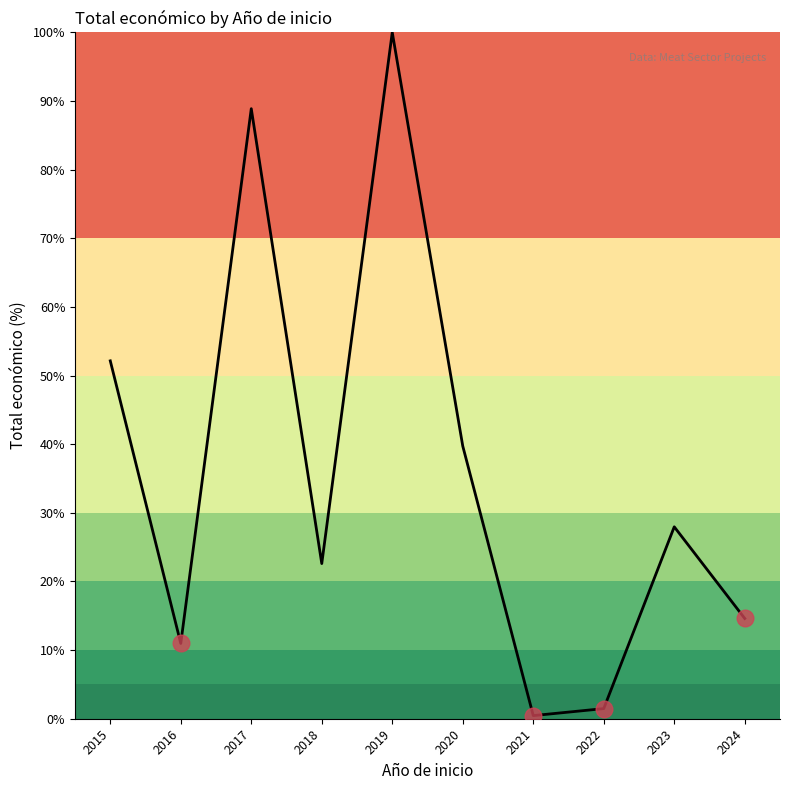

What is the difference between the values at 2018 and 2017?

66.3